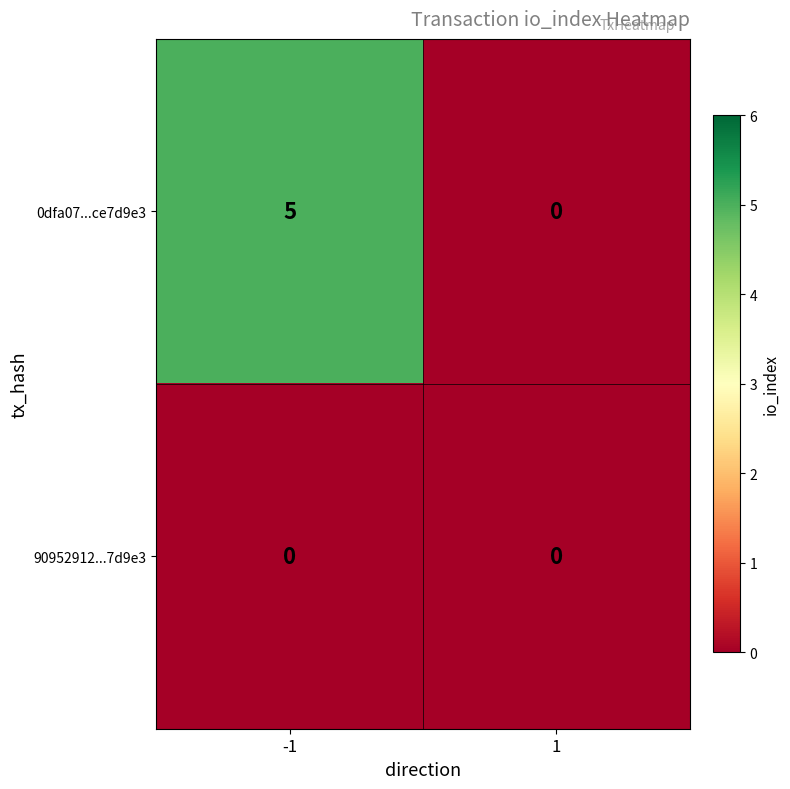

Is it true that 0dfa07...ce7d9e3 equals 3 at -1?

False